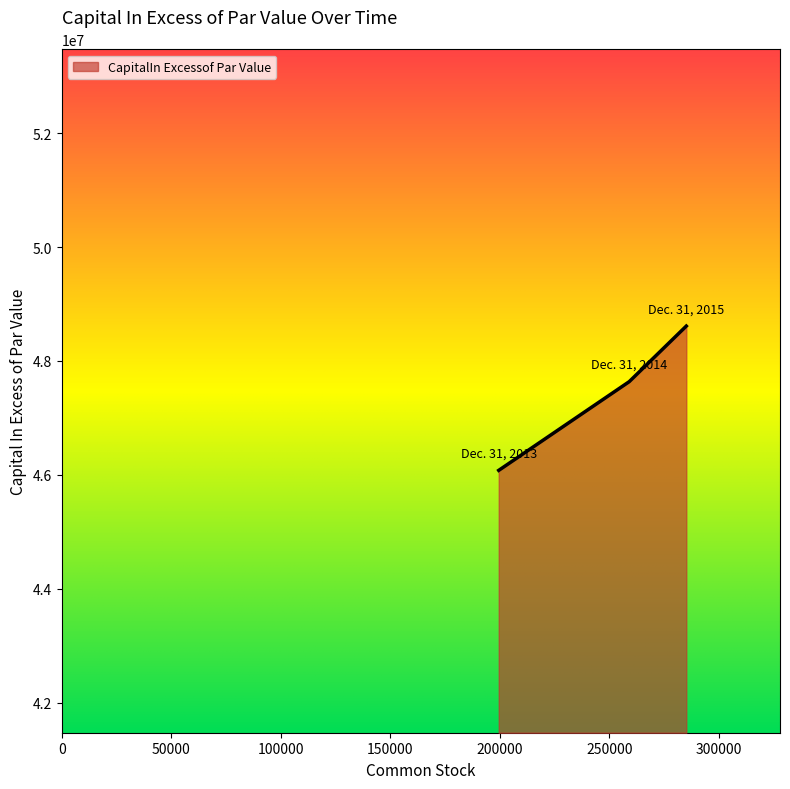

What is the smallest value displayed?

46077394